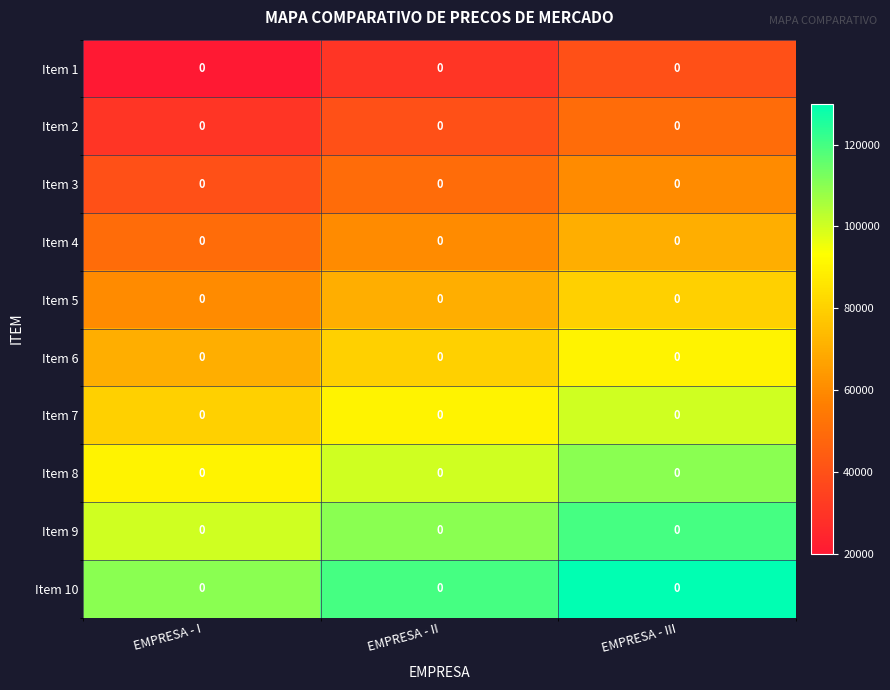

Rank the series at EMPRESA - II from lowest to highest value.

Item 1, Item 2, Item 3, Item 4, Item 5, Item 6, Item 7, Item 8, Item 9, Item 10